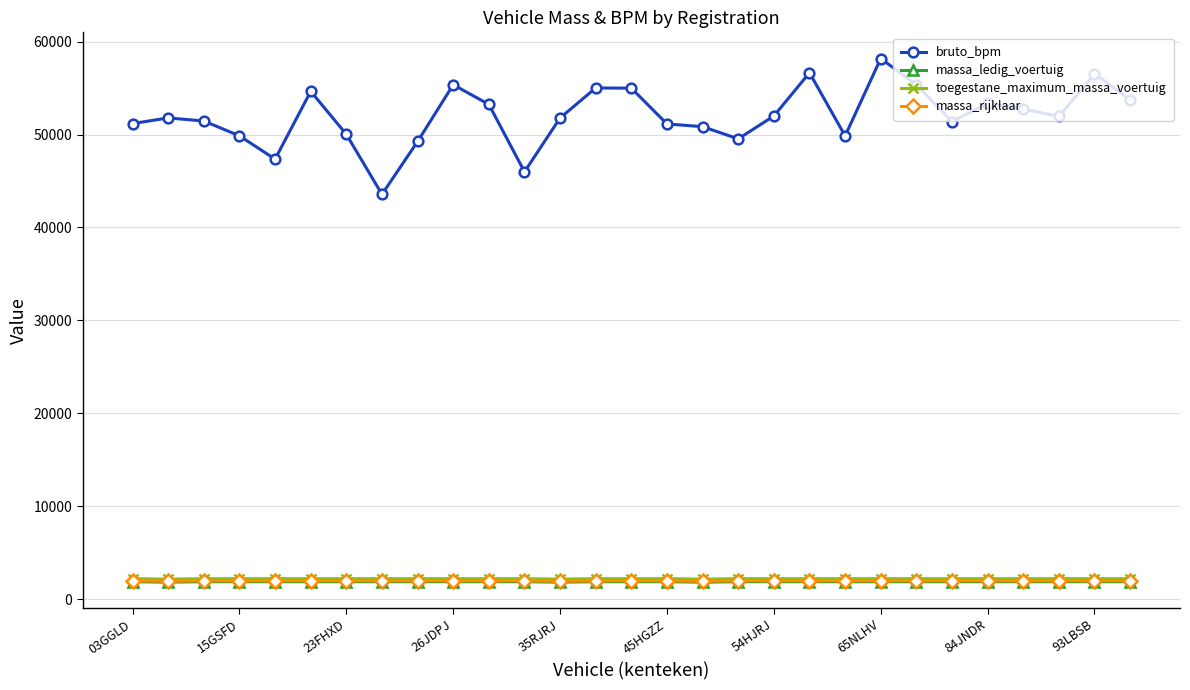

Which series has the largest range (max minus min)?

bruto_bpm